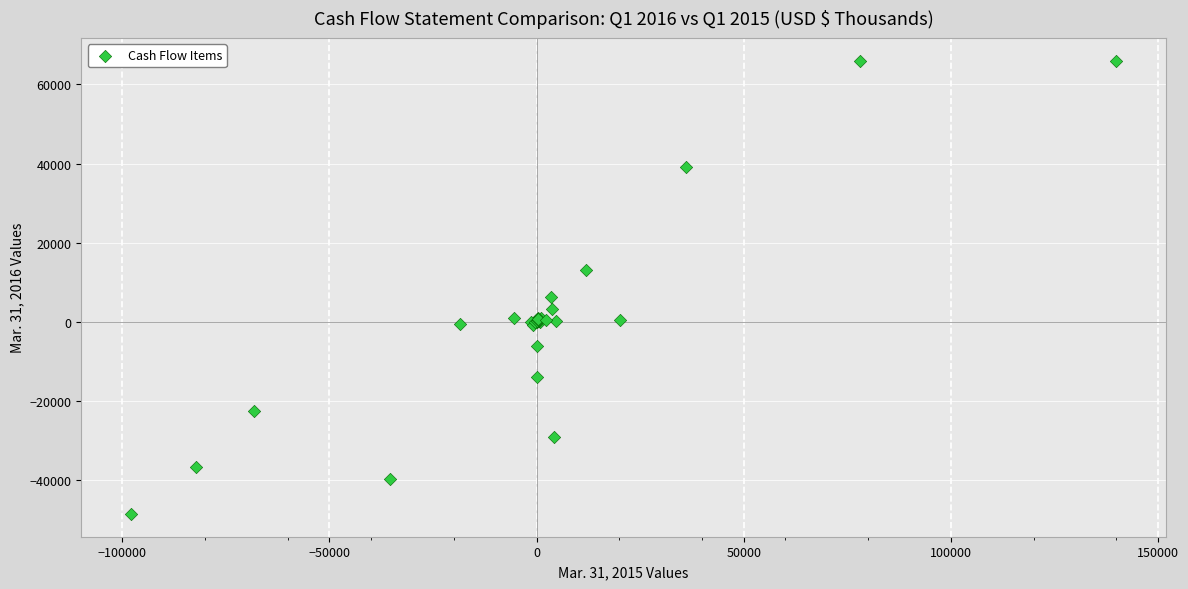

What Y value in the scatter plot is closest to 8751?

6315